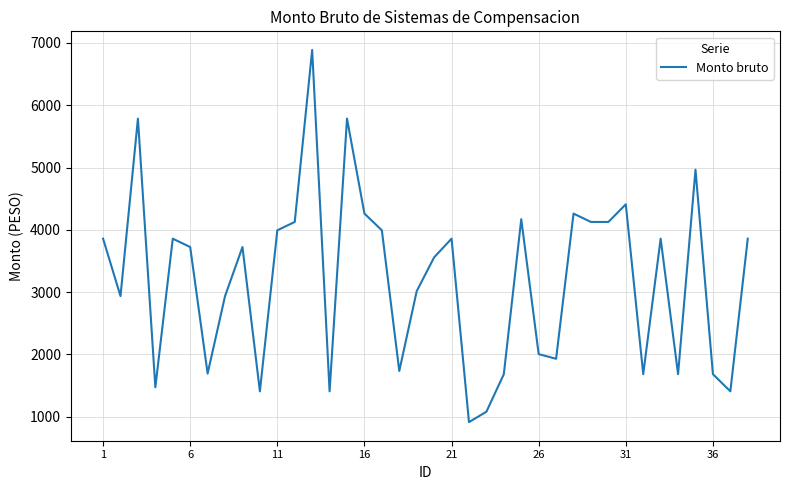

What is the difference between the second highest and minimum values?

4871.5